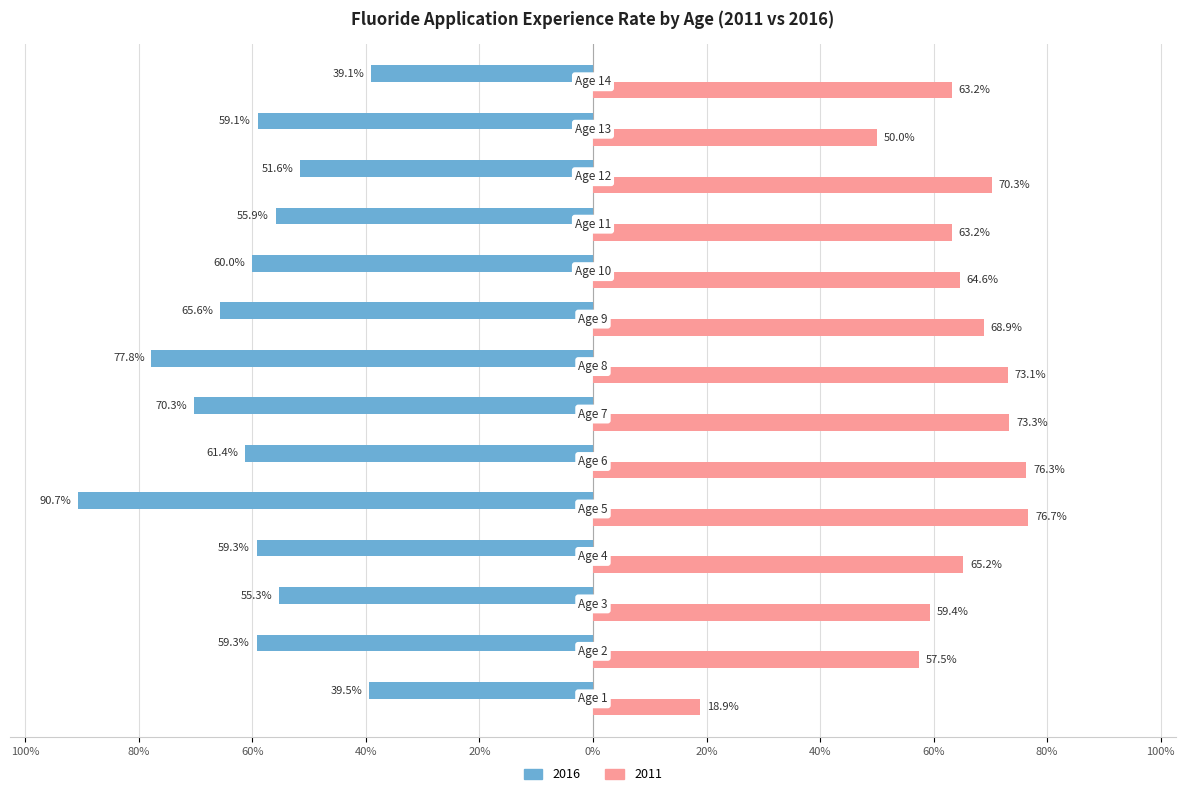

What are all the series names shown in the legend?

2016, 2011